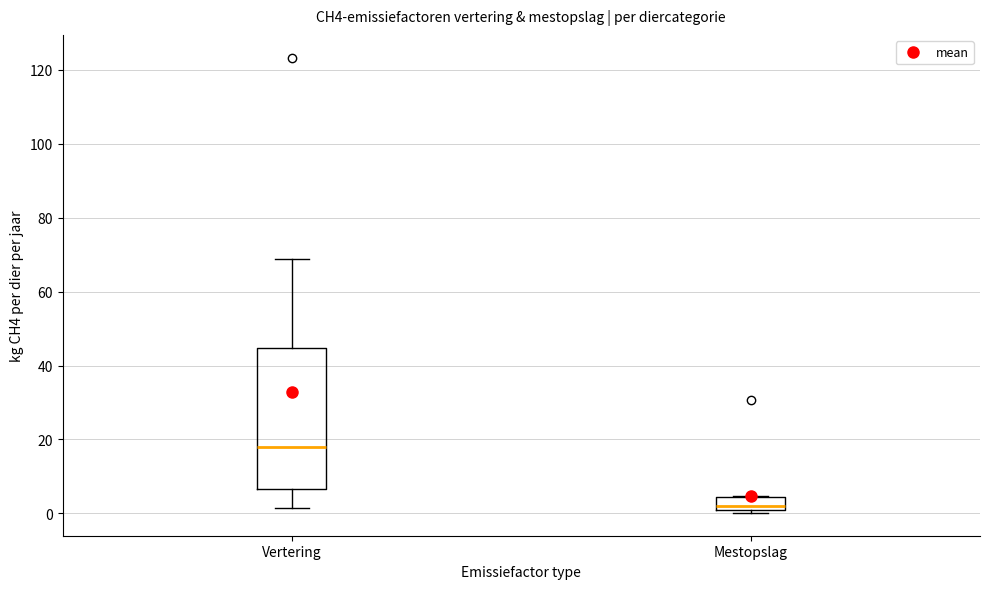

Which box's median line is the lowest?

Mestopslag